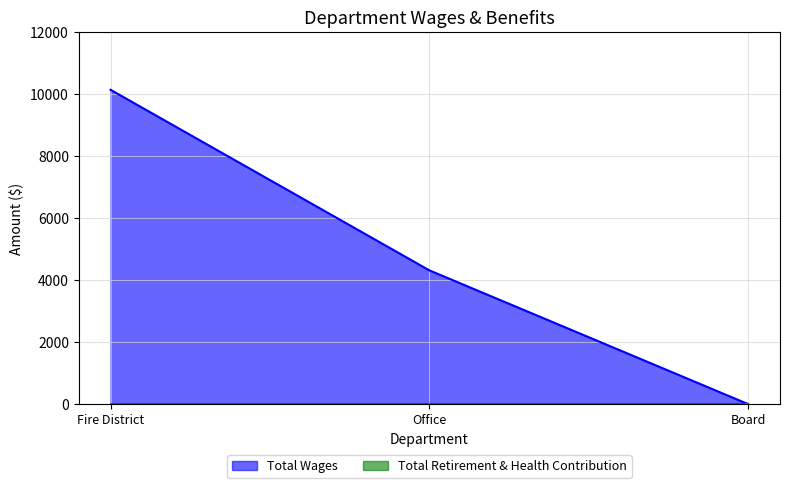

Which category has the highest value across all series?

Fire District